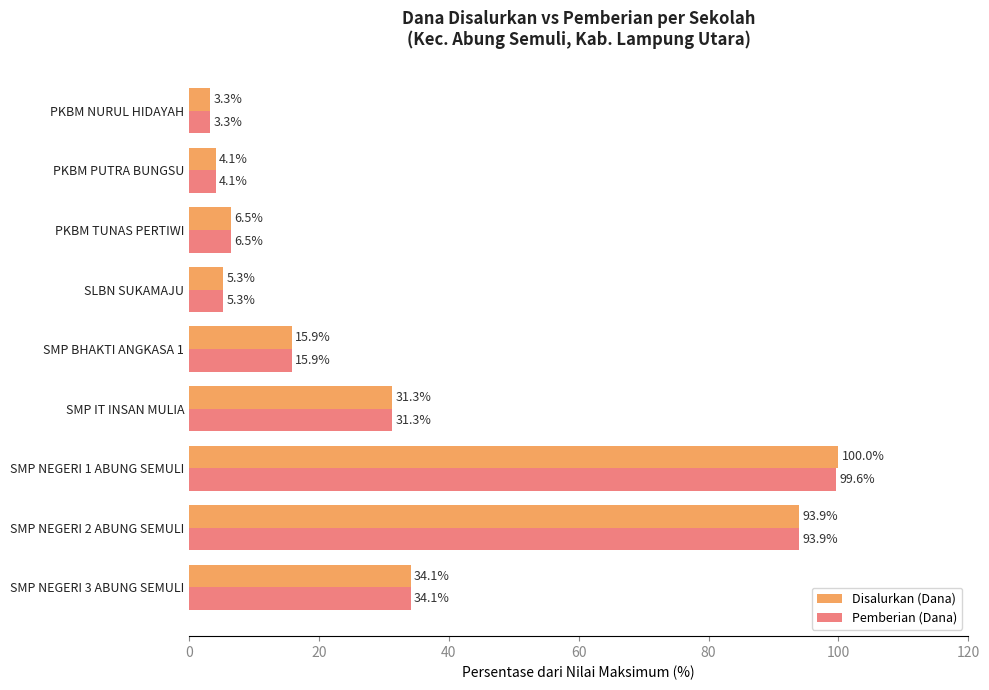

The Disalurkan (Dana) series shows 165.9 at SMP NEGERI 1 ABUNG SEMULI. True or false?

False